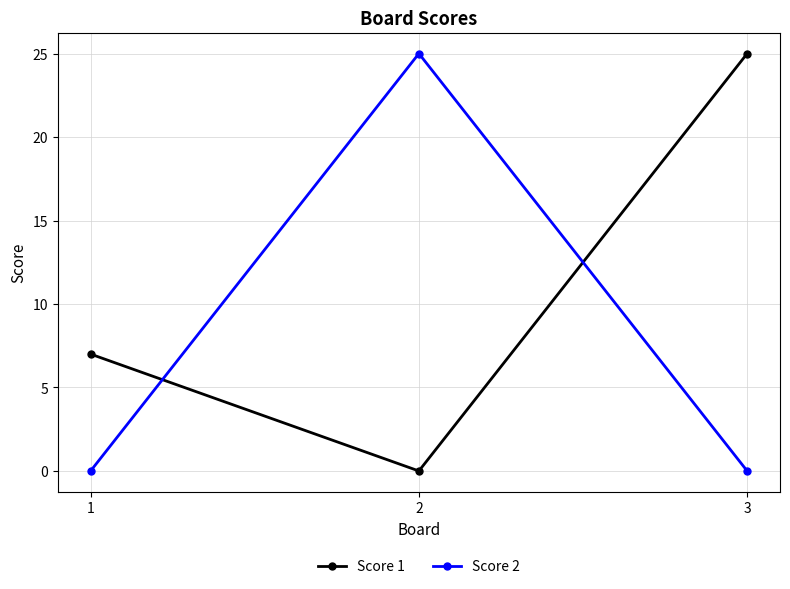

How many series are shown in this chart?

2